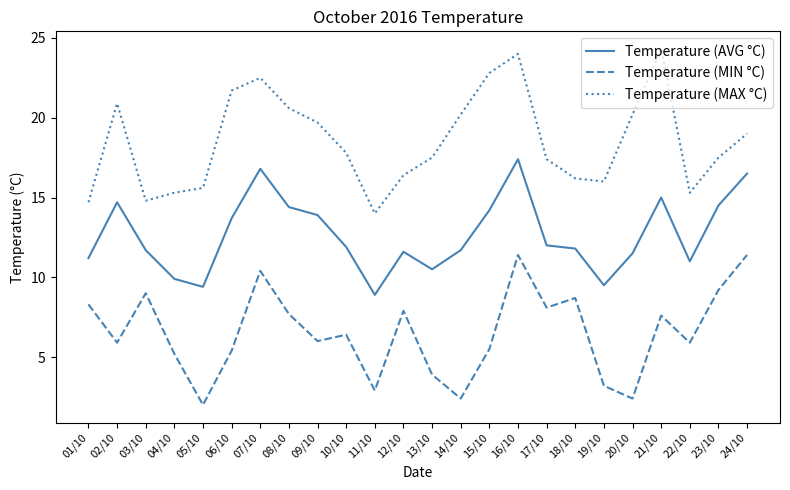

At how many categories does at least one series exceed 5?

24